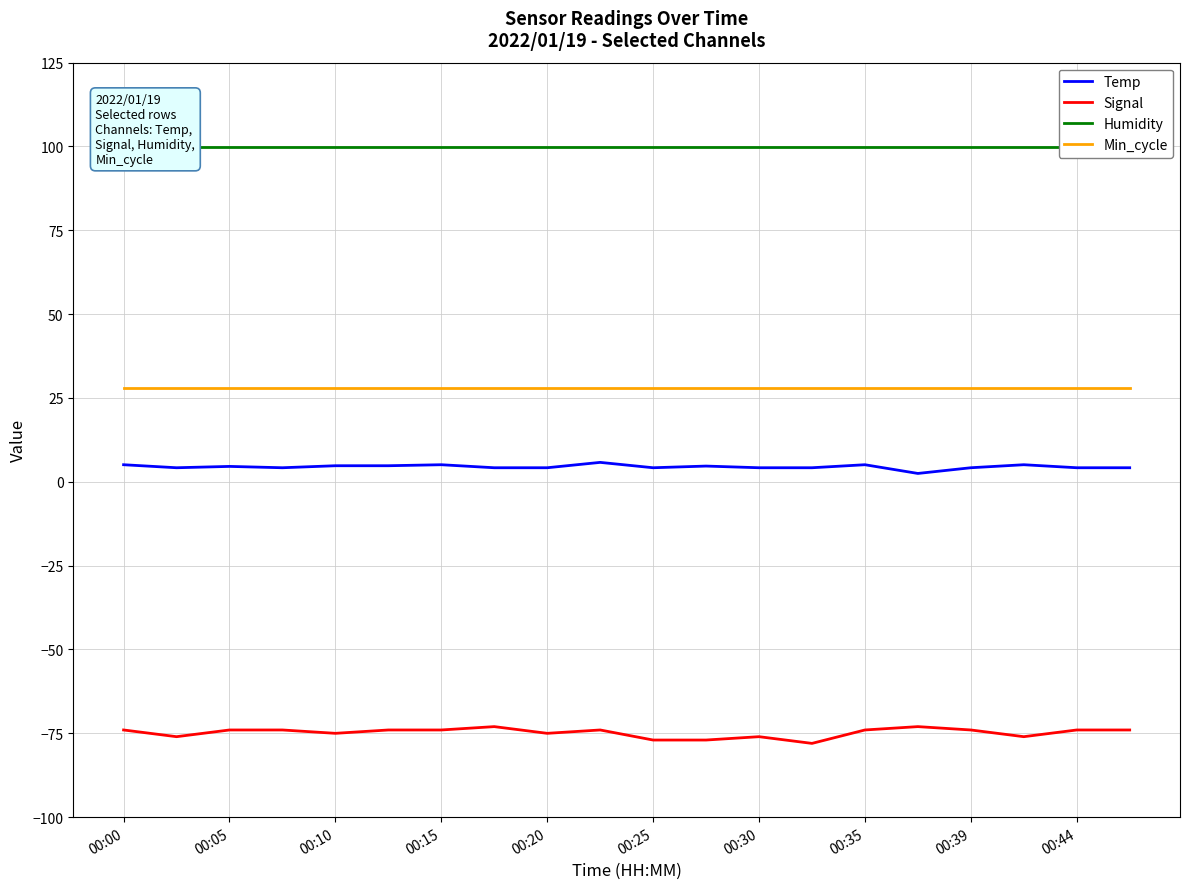

True or false: Min_cycle and Temp intersect in this chart.

False